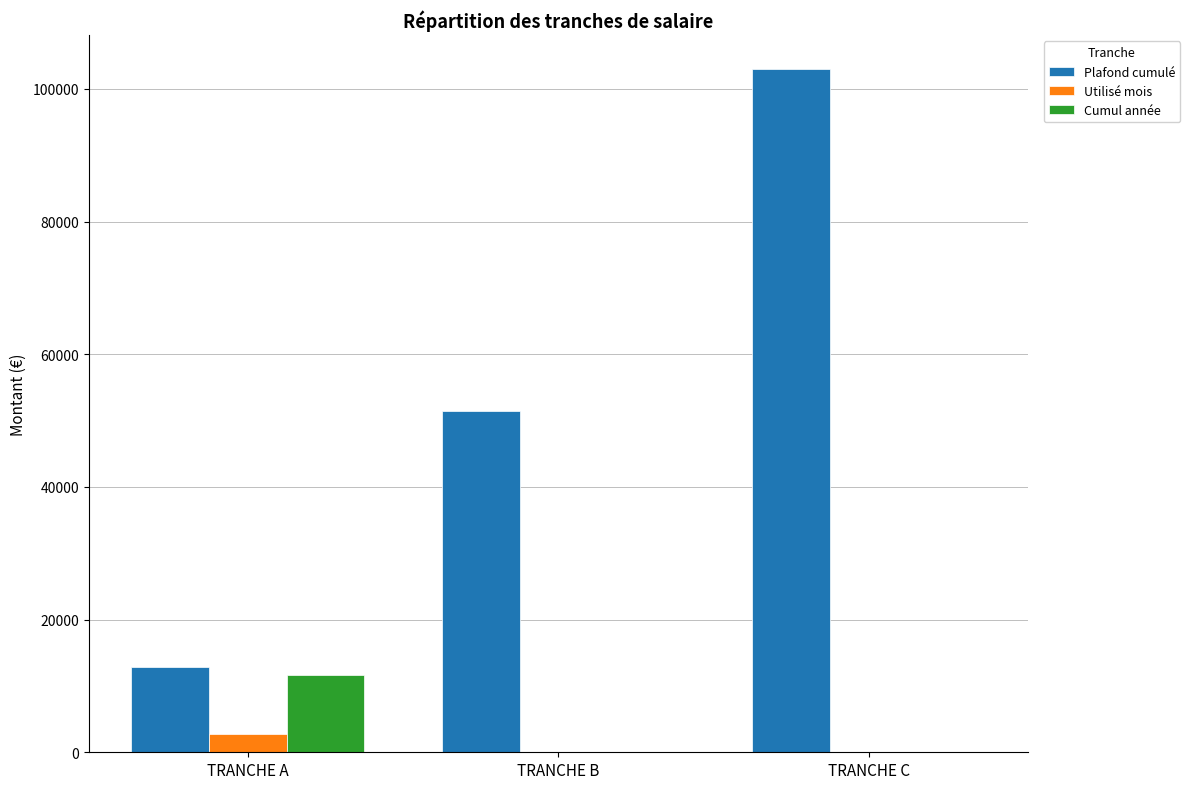

Which series changed the most between TRANCHE A and TRANCHE C?

Plafond cumulé